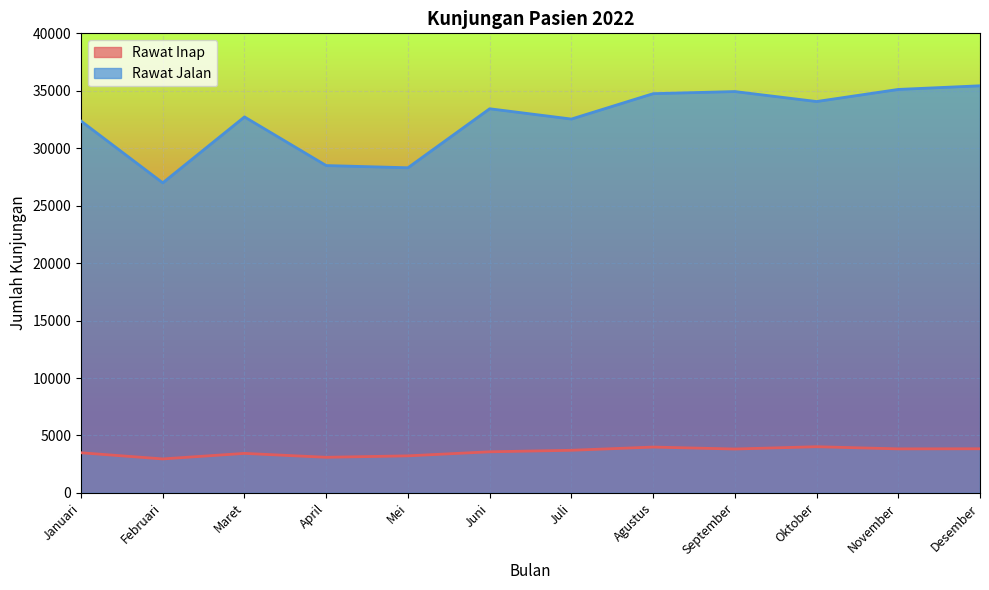

Reading left to right, transcribe all the data shown in this chart.

Rawat Inap: Januari=3495	Februari=2959	Maret=3441	April=3100	Mei=3227	Juni=3579	Juli=3711	Agustus=3991	September=3821	Oktober=4021	November=3834	Desember=3843
Rawat Jalan: Januari=32364	Februari=26987	Maret=32726	April=28492	Mei=28301	Juni=33436	Juli=32540	Agustus=34749	September=34933	Oktober=34065	November=35118	Desember=35435